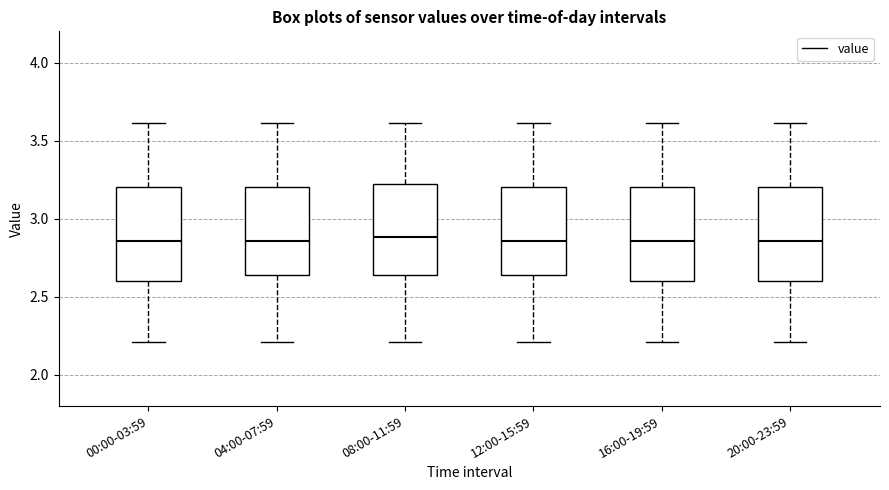

Reading left to right, transcribe this box plot: for each box, give where its median line is, the range the box spans, and where its two whiskers end, as read against the y-axis. The values are not printed on the chart, so give them approximately, as read against the axis.

00:00-03:59: median 2.85, box 2.60 to 3.20, whiskers 2.20 to 3.60
04:00-07:59: median 2.85, box 2.65 to 3.20, whiskers 2.20 to 3.60
08:00-11:59: median 2.90, box 2.65 to 3.20, whiskers 2.20 to 3.60
12:00-15:59: median 2.85, box 2.65 to 3.20, whiskers 2.20 to 3.60
16:00-19:59: median 2.85, box 2.60 to 3.20, whiskers 2.20 to 3.60
20:00-23:59: median 2.85, box 2.60 to 3.20, whiskers 2.20 to 3.60